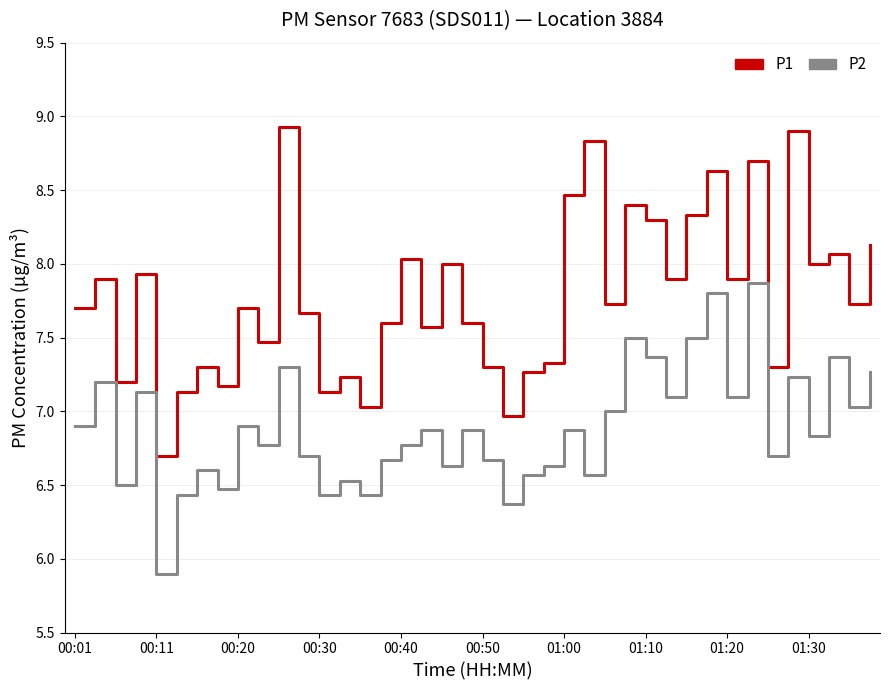

Which series has the largest range (max minus min)?

P1